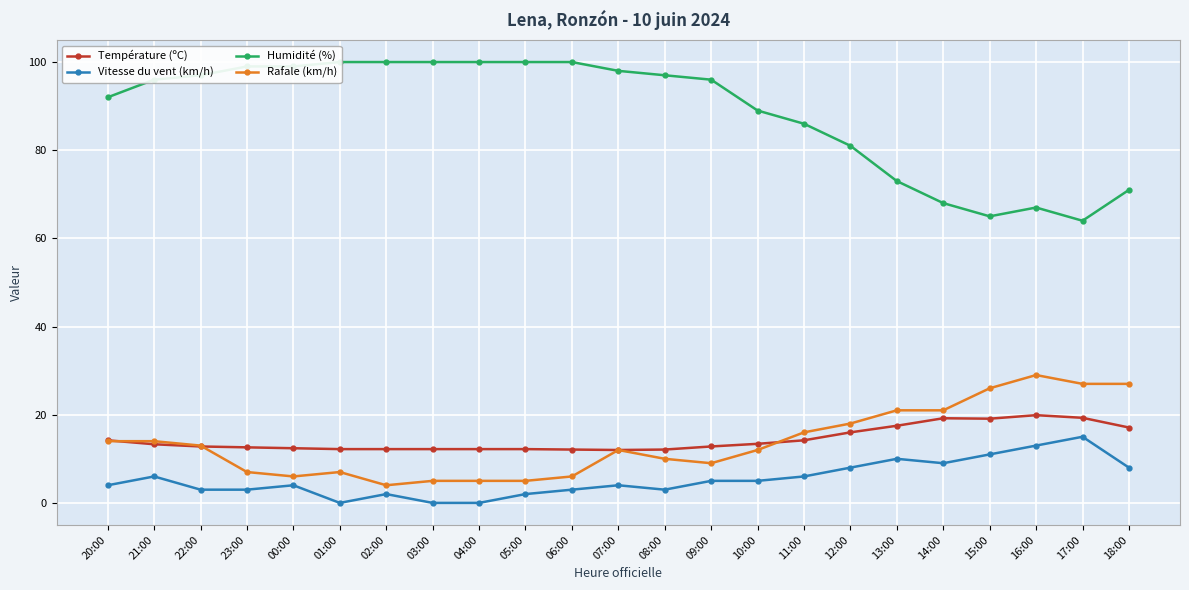

Which has a higher value, 14:00 or 06:00?

14:00